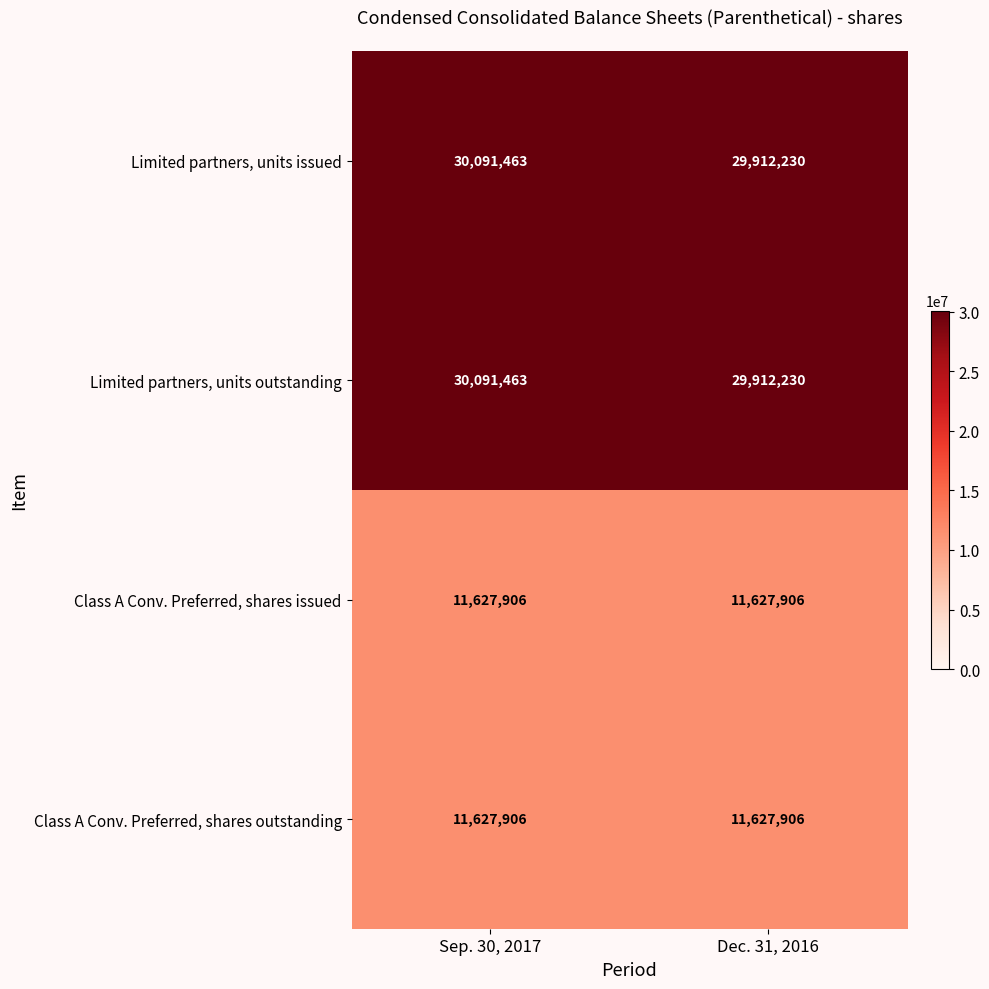

What is the average value of the Class A Conv. Preferred, shares issued series?

11627906